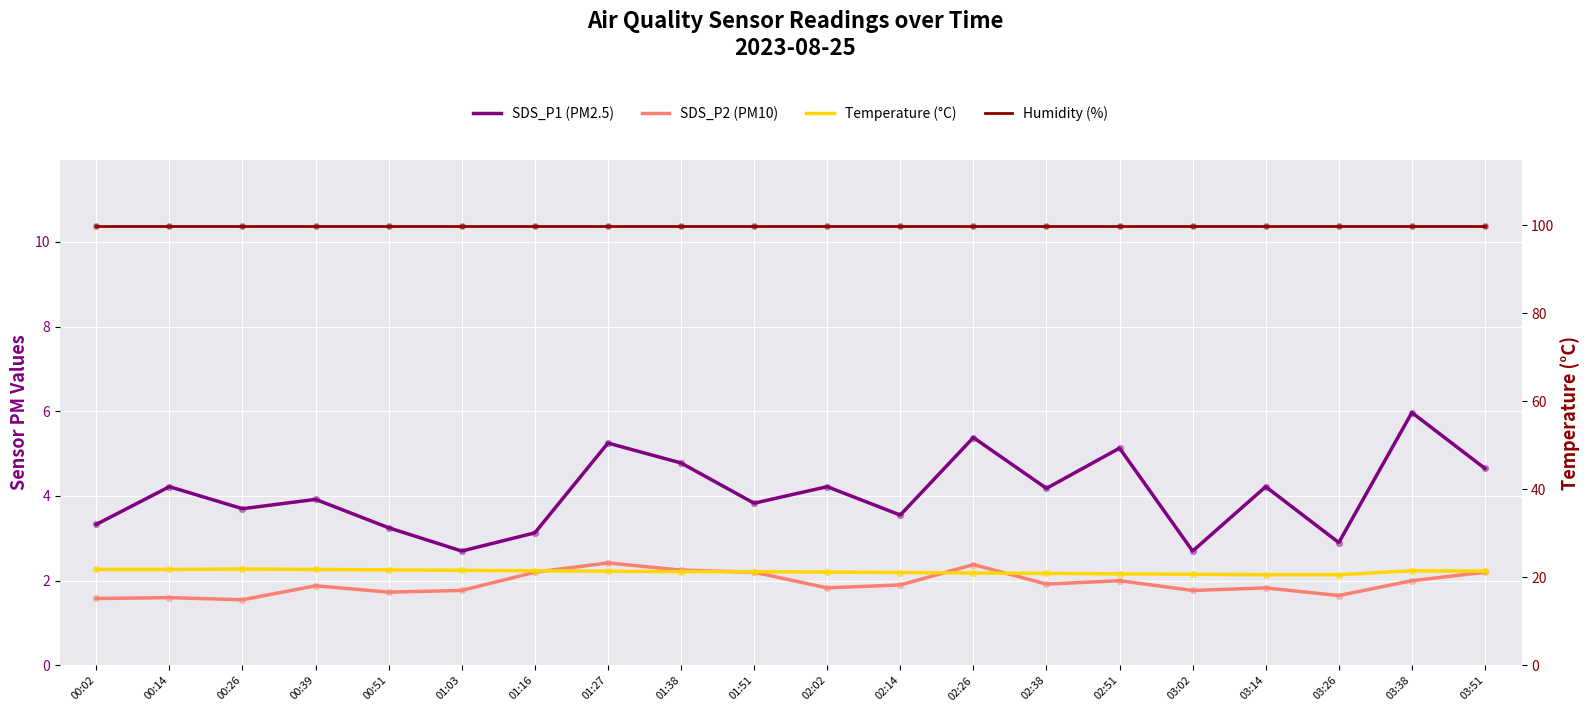

At how many categories does at least one series exceed 31?

20